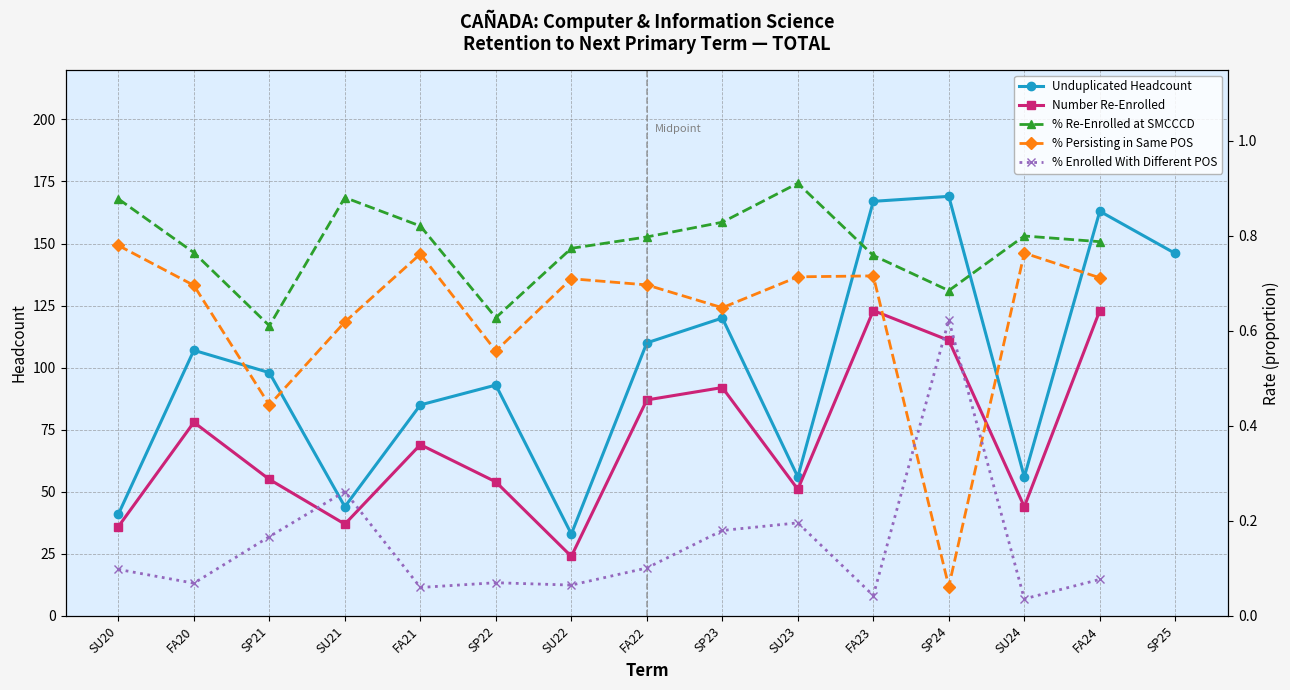

List the series in order of their peak value, lowest first.

% Enrolled With Different POS, % Persisting in Same POS, % Re-Enrolled at SMCCCD, Number Re-Enrolled, Unduplicated Headcount